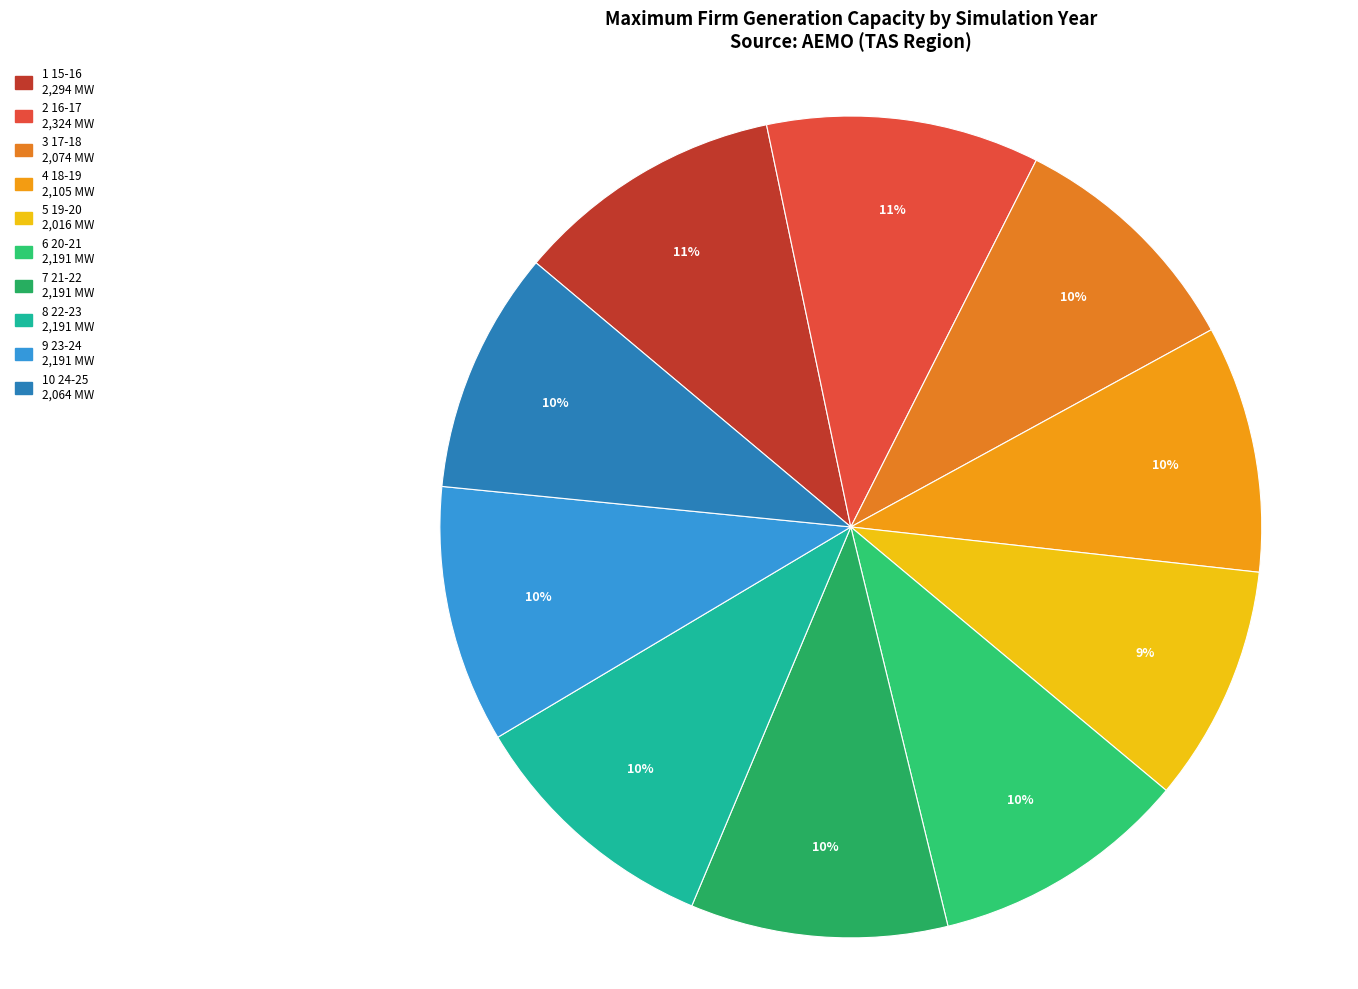

Count the number of slices in the pie.

10